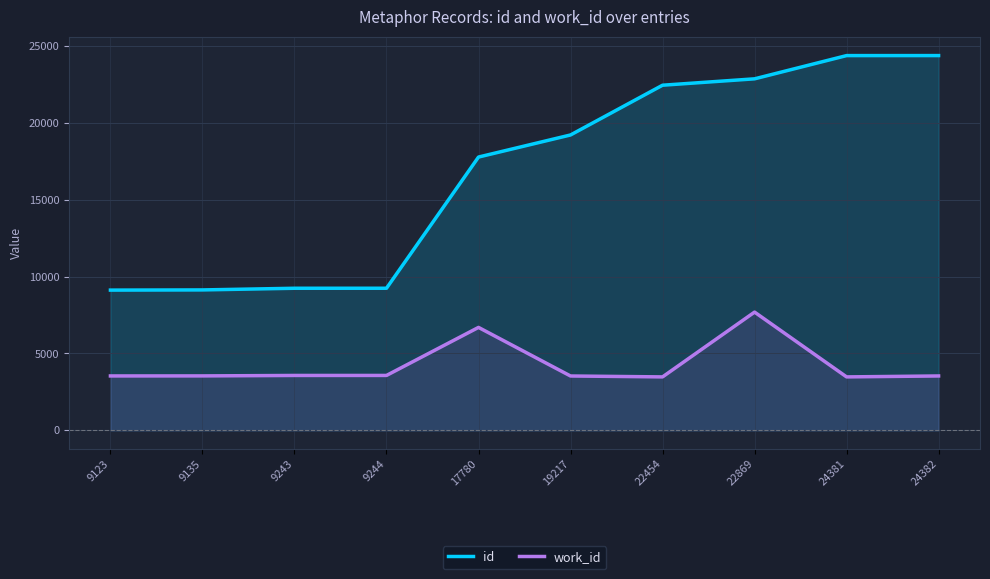

Does the chart display data point markers on the line(s)?

No